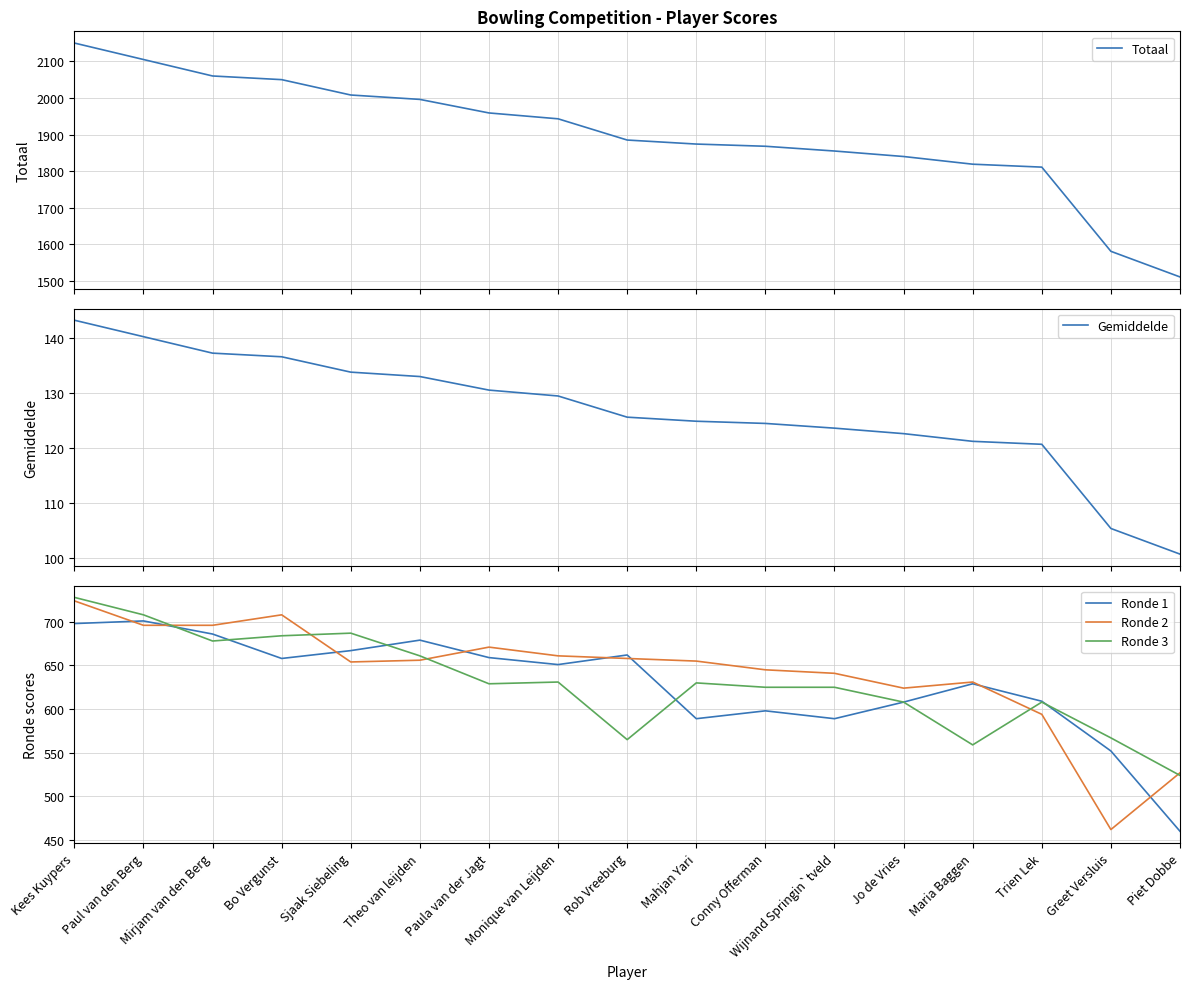

Which series has the largest total across all categories?

Totaal